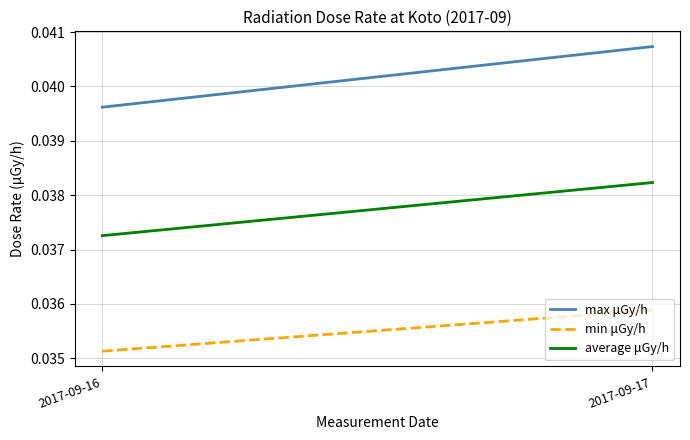

What is the sum of the min μGy/h values at 2017-09-16 and 2017-09-17?

0.1